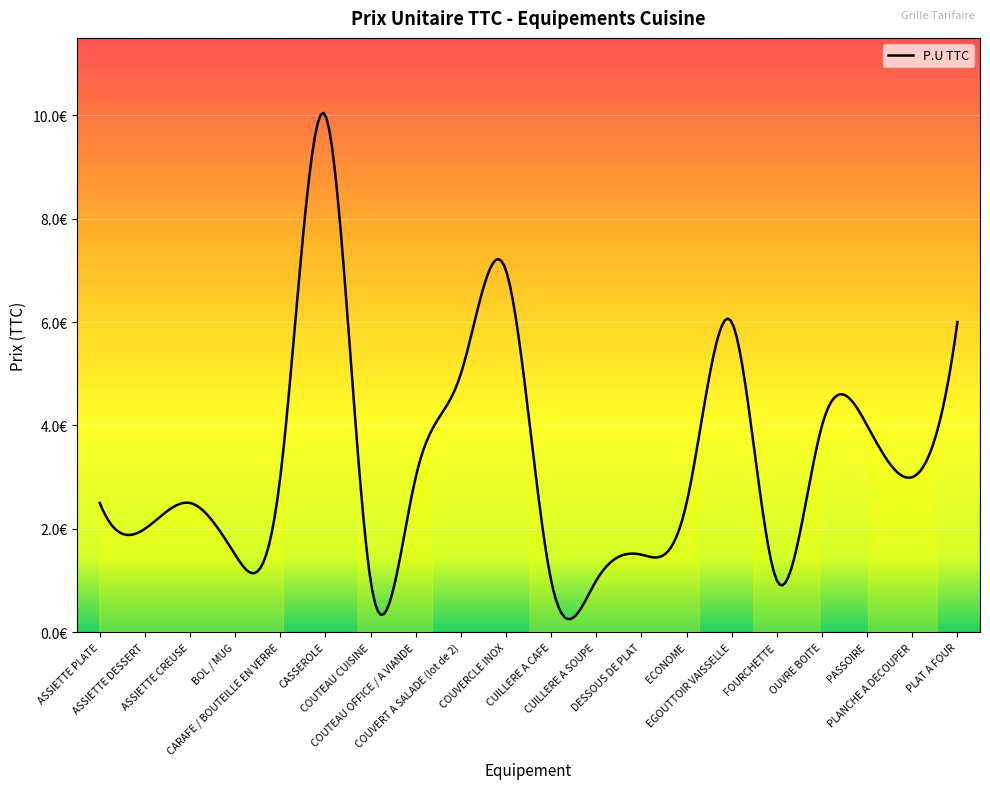

True or false: there are more than 1 points higher than both neighbors.

True